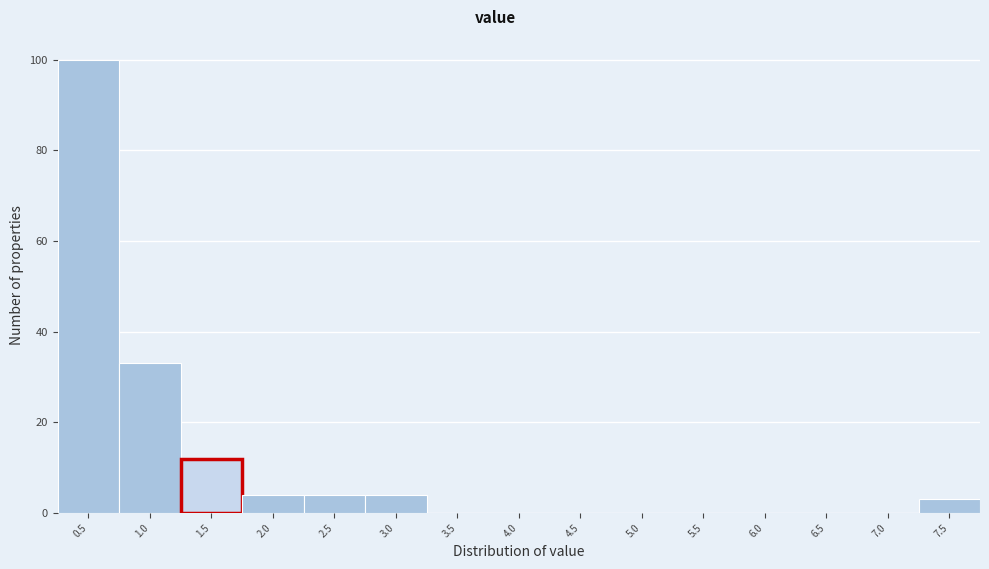

Reading left to right, list all the values displayed in this chart.

0.5=100	1.0=33	1.5=12	2.0=4	2.5=4	3.0=4	3.5=0	4.0=0	4.5=0	5.0=0	5.5=0	6.0=0	6.5=0	7.0=0	7.5=3